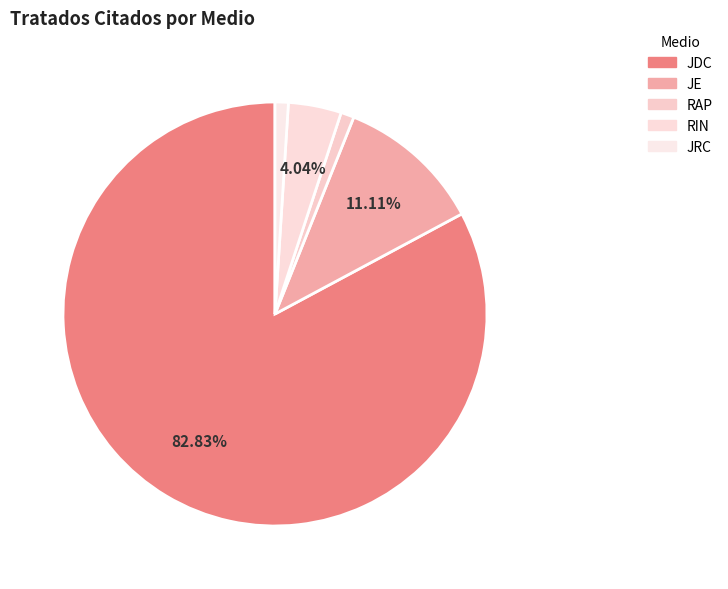

Do JRC and JE together represent more than half of the pie?

No